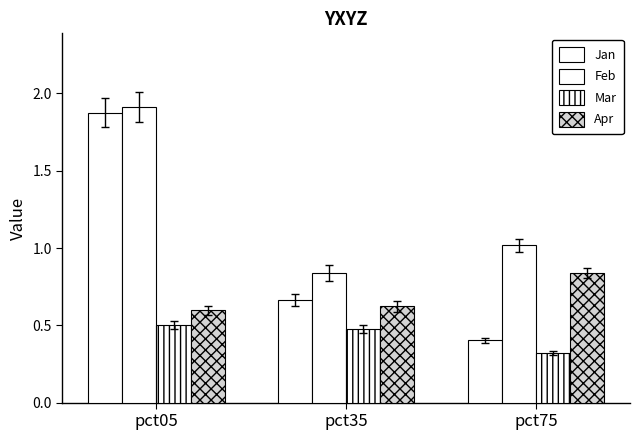

Read the Jan value at pct35.

0.7